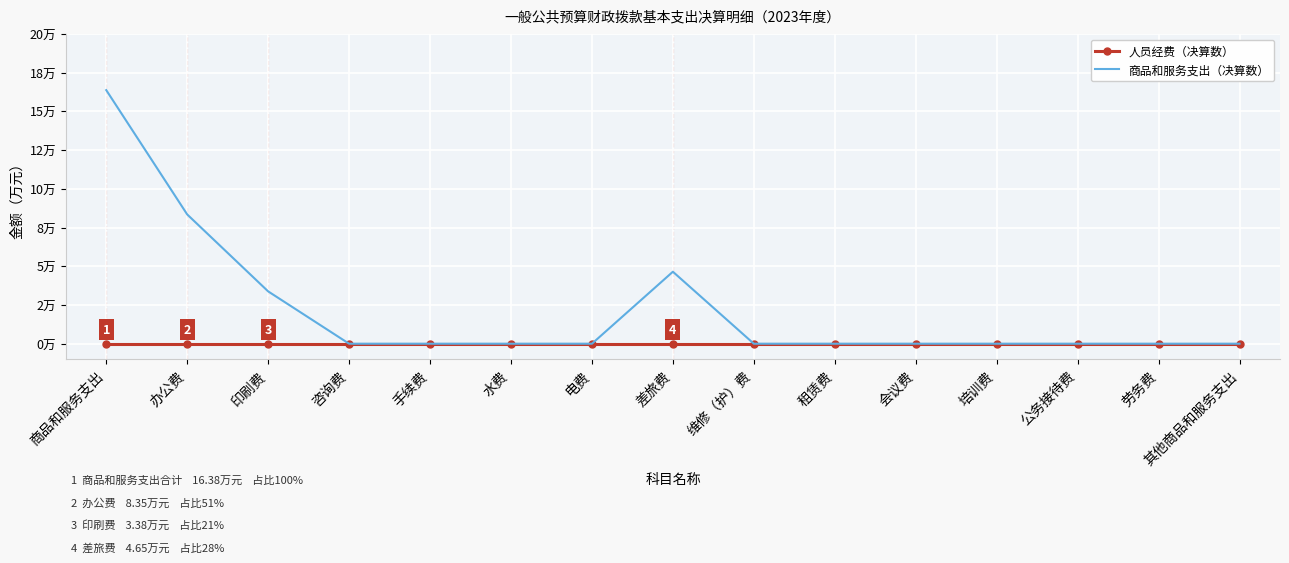

True or false: 人员经费（决算数） and 商品和服务支出（决算数） intersect in this chart.

False